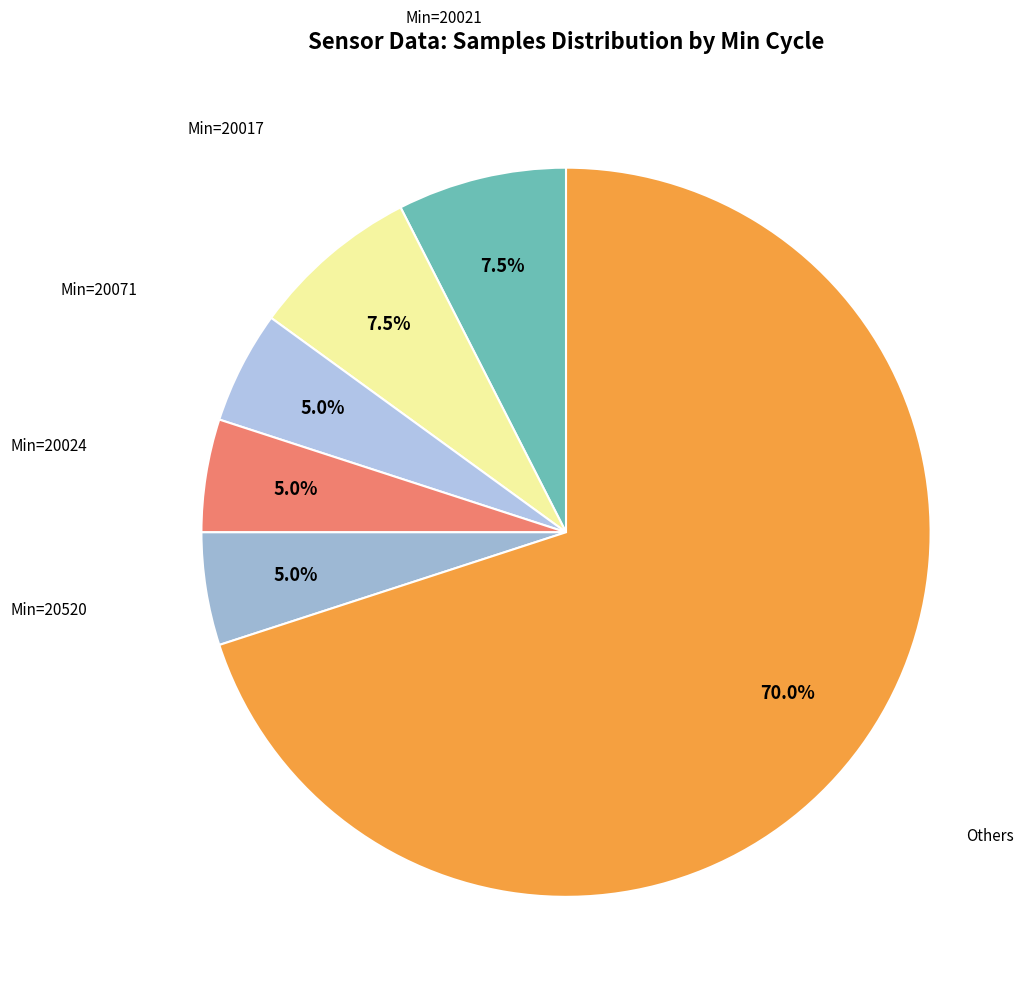

Is there a majority slice in this chart?

Yes